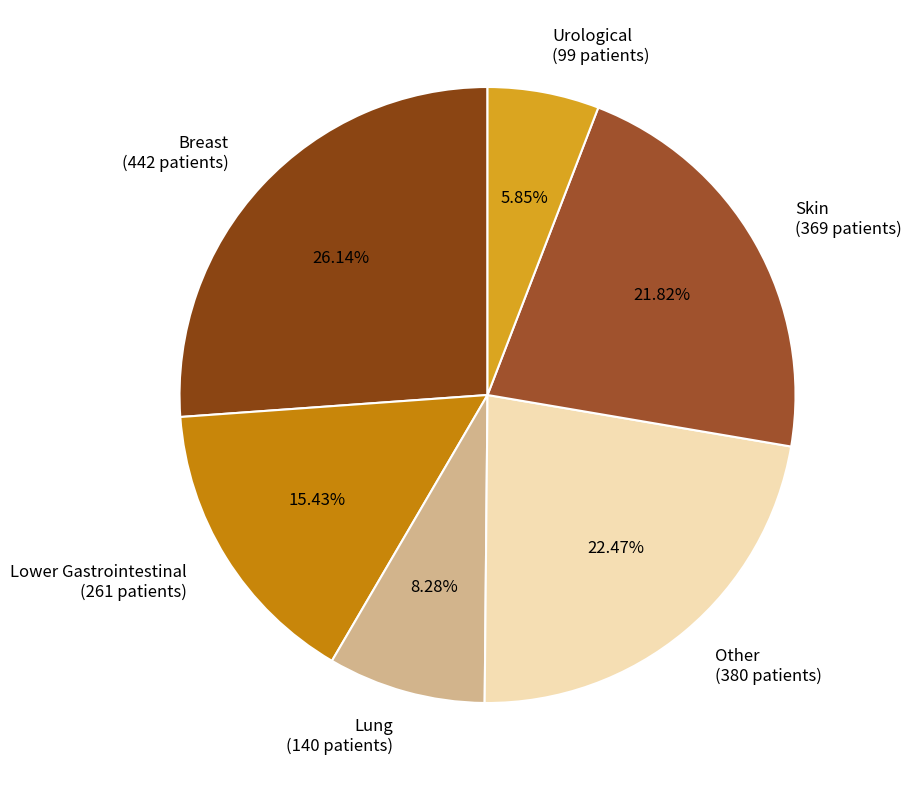

Does any single category account for the majority?

No